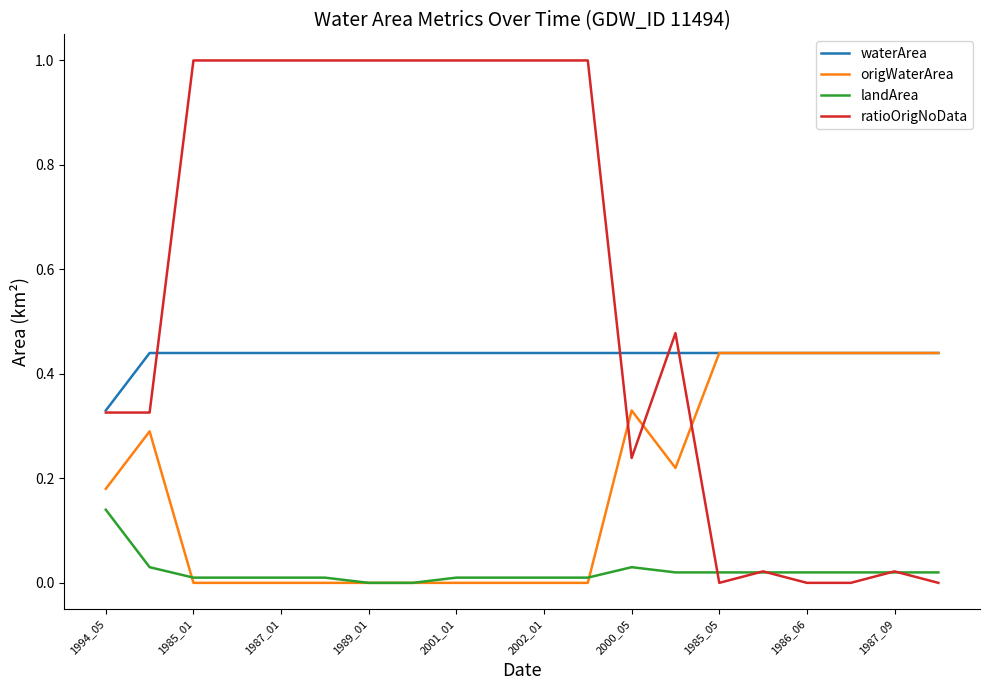

True or false: waterArea and landArea intersect in this chart.

False